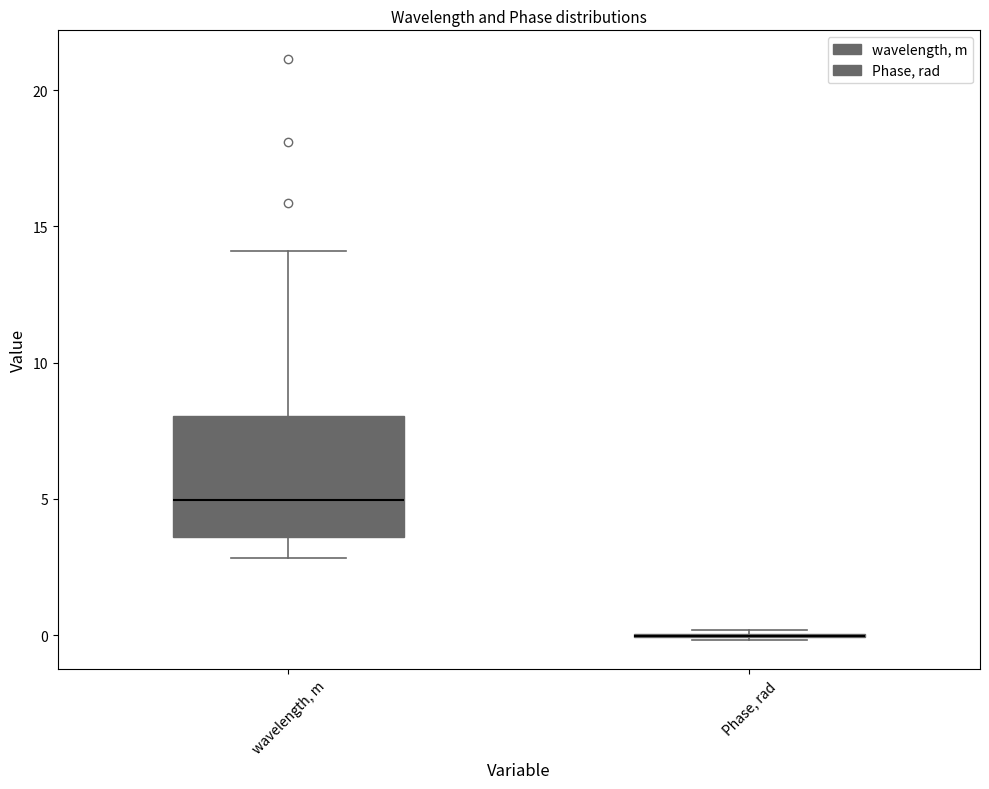

Which box is the tallest, from its lower edge to its upper edge?

wavelength, m